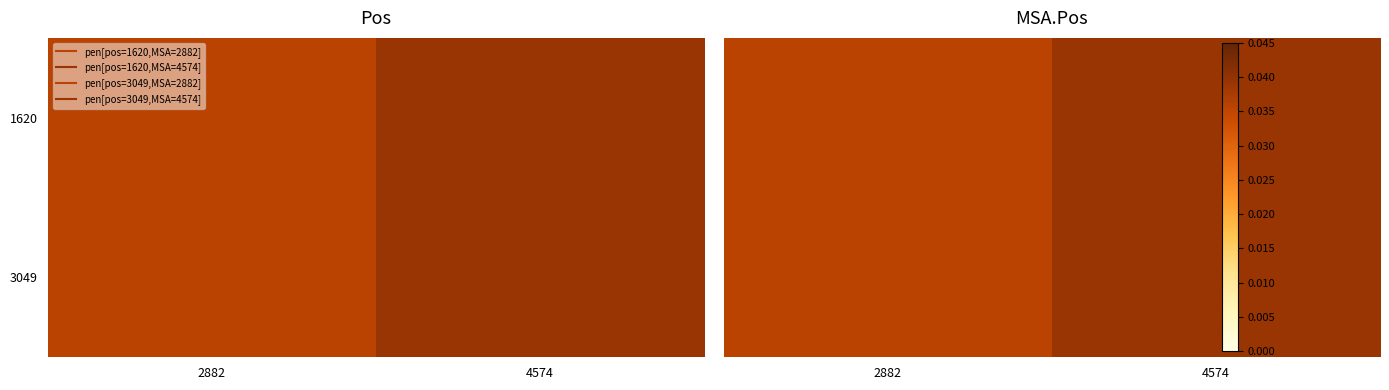

At which category does the chart reach its peak across all series?

4574